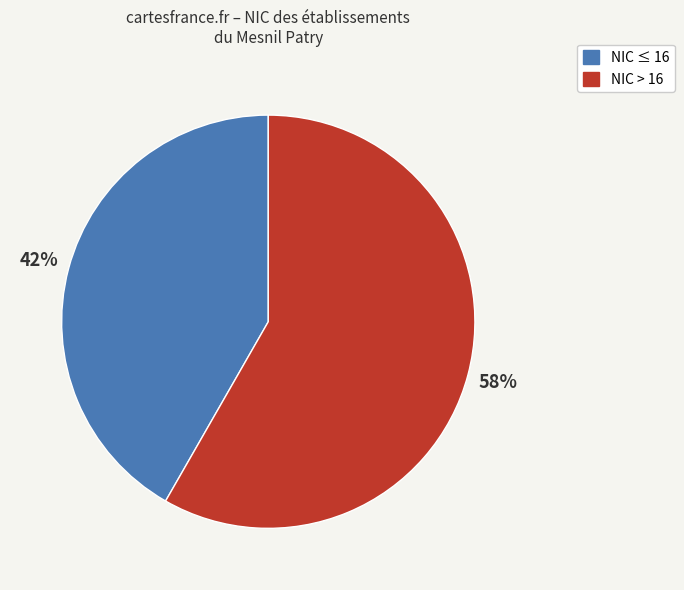

Approximately how many times larger is the value at NIC > 16 compared to NIC ≤ 16?

1.4